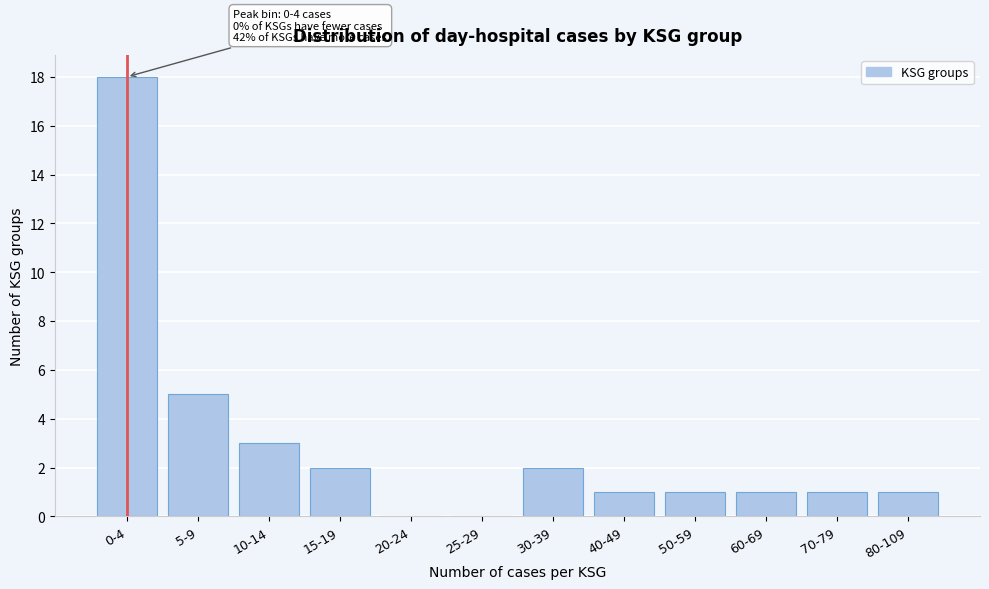

Reading left to right, list all the values displayed in this chart.

0-4=18	5-9=5	10-14=3	15-19=2	20-24=0	25-29=0	30-39=2	40-49=1	50-59=1	60-69=1	70-79=1	80-109=1